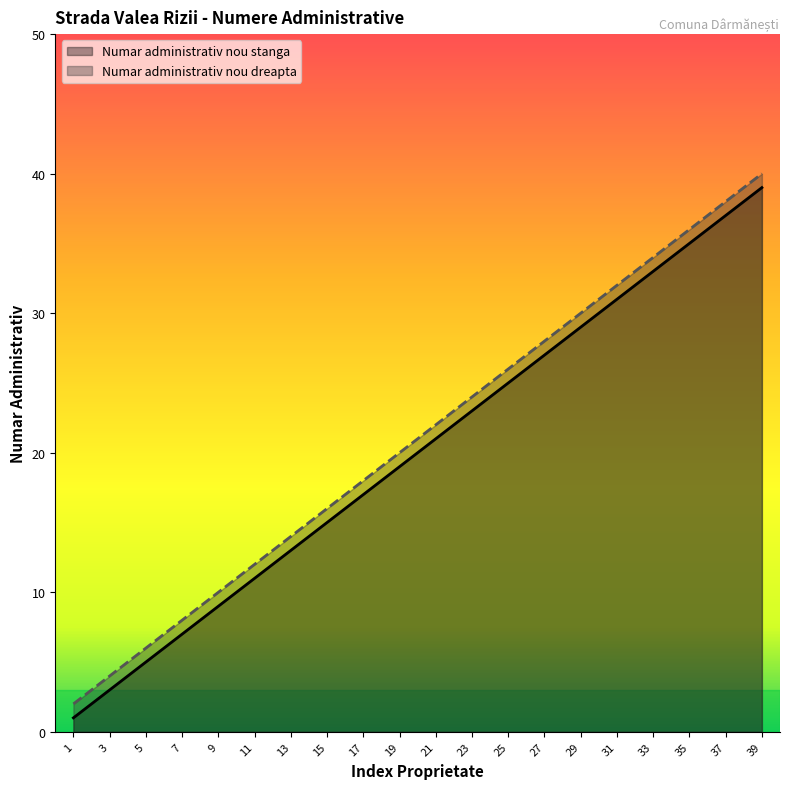

At which category is the sum across all series the highest?

39